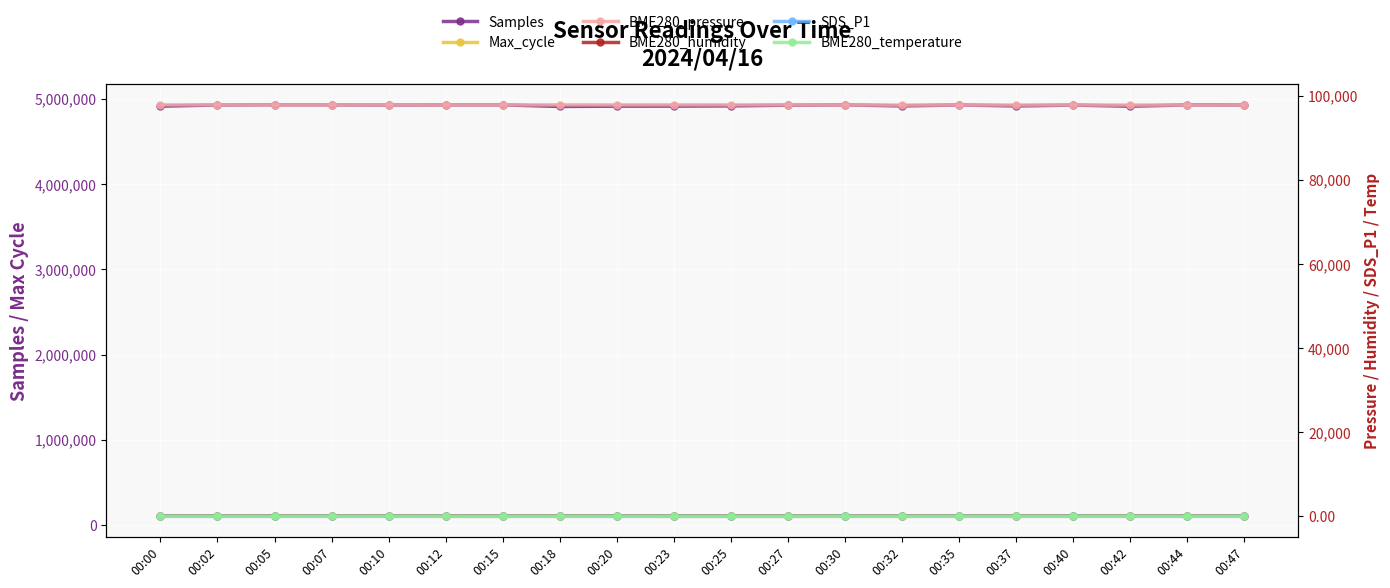

At which label does Samples reach its peak?

00:05